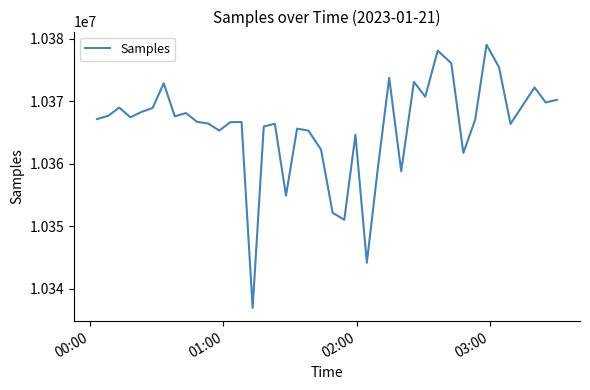

What is the maximum value shown in the chart?

10379011